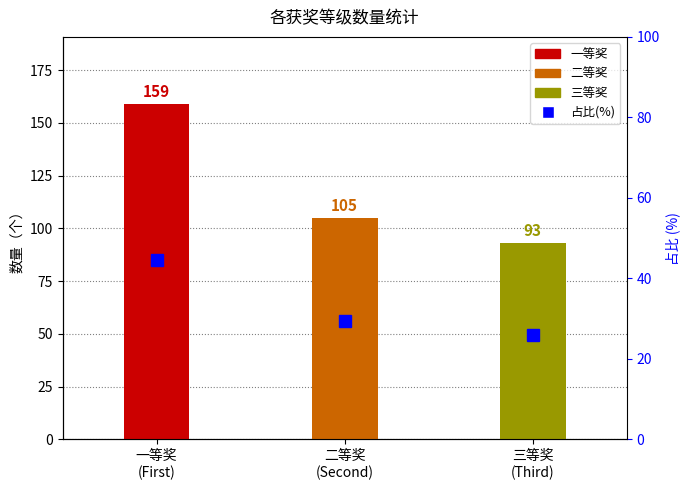

Are the bars grouped side by side (vs. stacked)?

No